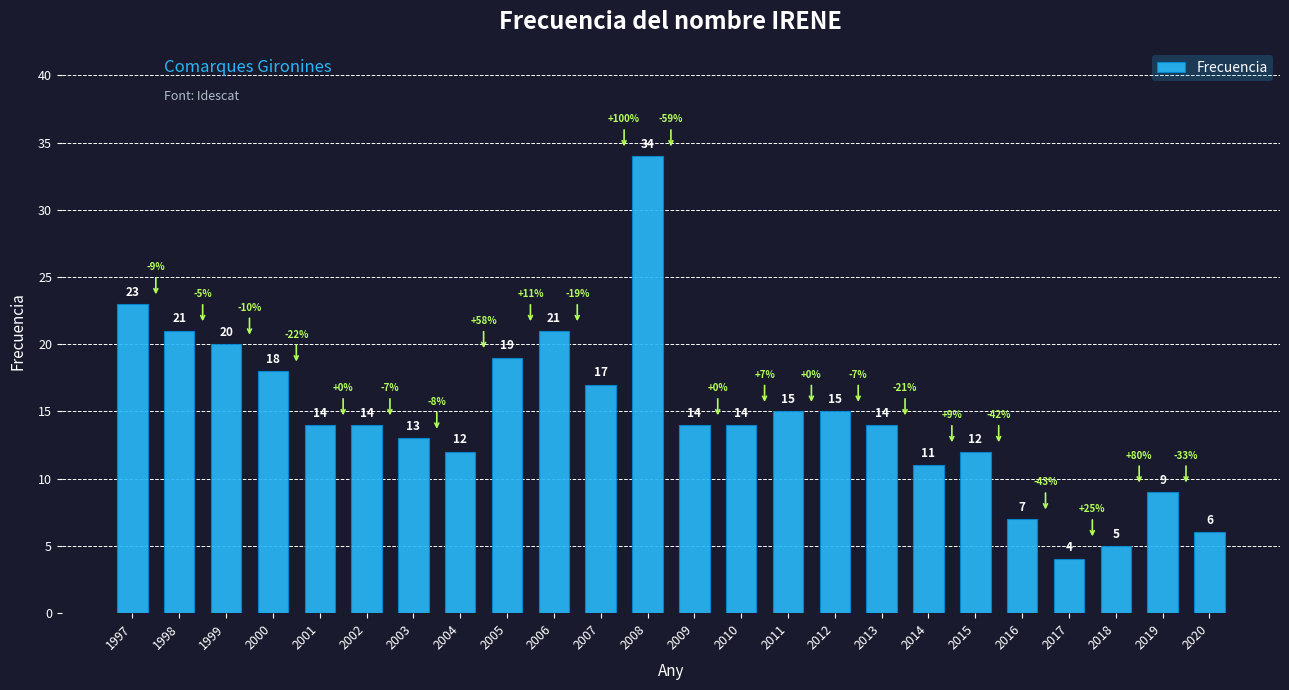

What is the difference between the values at 2005 and 2007?

2